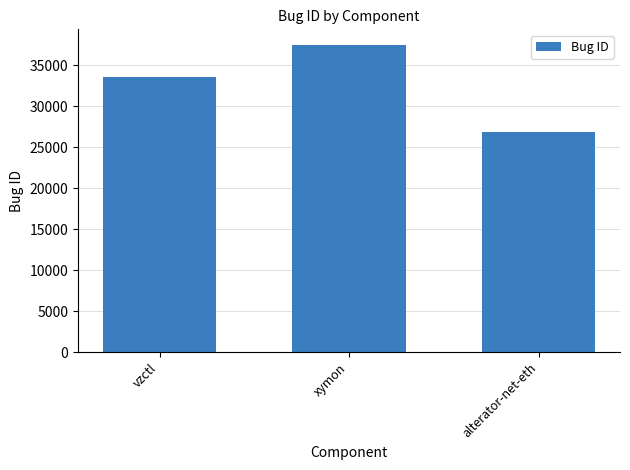

What value does the data have at xymon, to the nearest 100?

37500